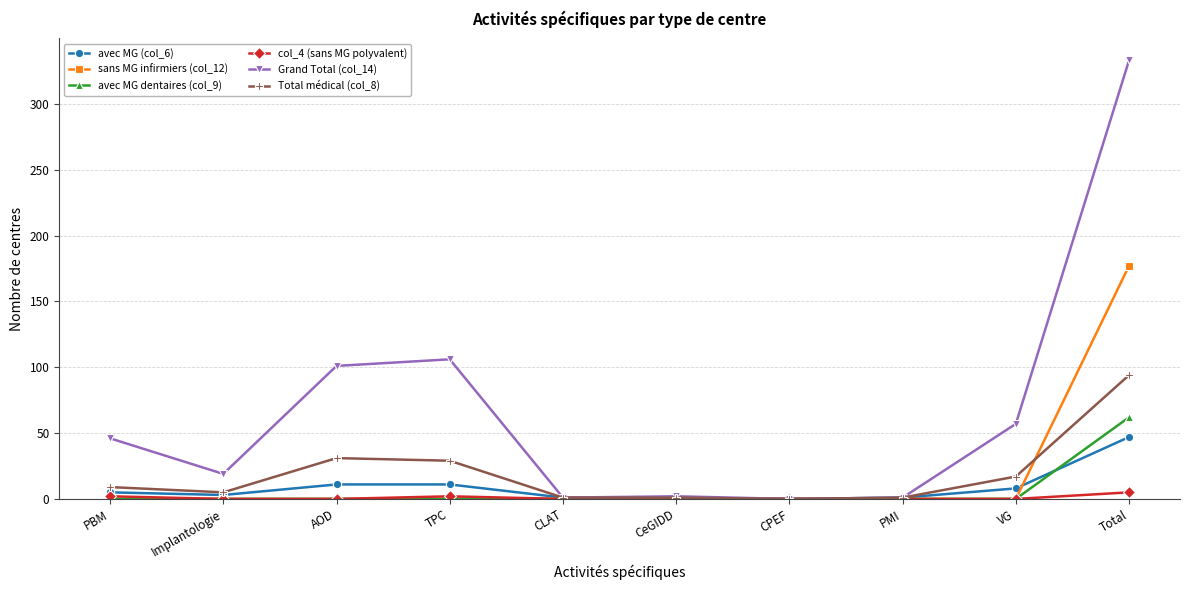

True or false: avec MG dentaires (col_9) has a value of 32 at CPEF.

False